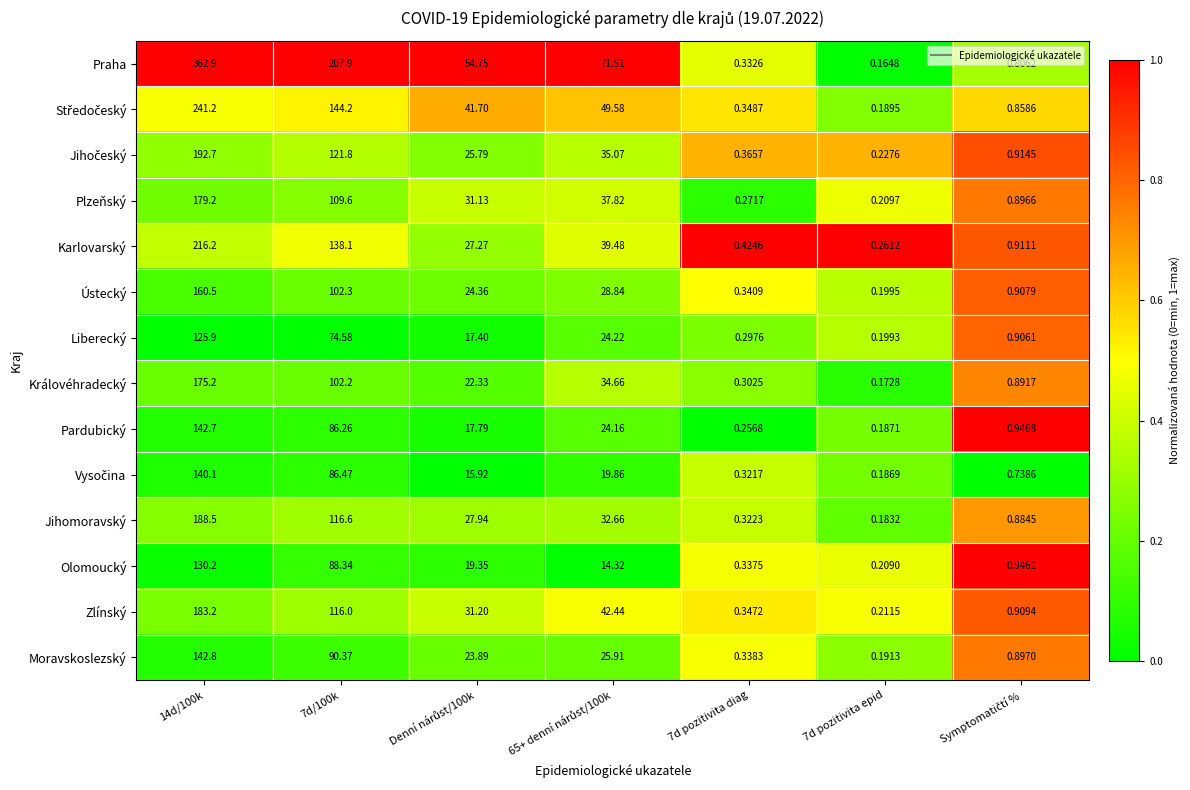

Which series has the largest total across all categories?

Praha